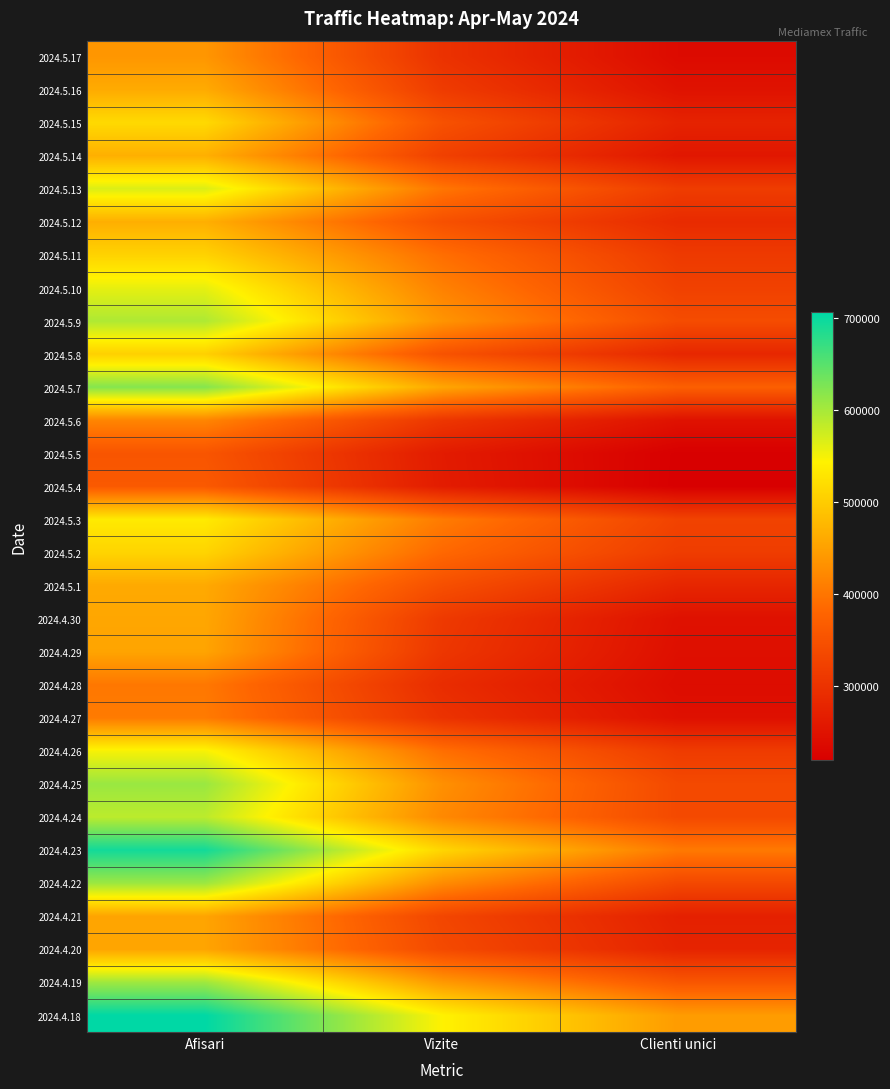

Reading right to left, list all the values displayed in this chart.

2024.5.17: Clienti unici=237359	Vizite=299929	Afisari=437904
2024.5.16: Clienti unici=249673	Vizite=314491	Afisari=461804
2024.5.15: Clienti unici=275736	Vizite=349794	Afisari=516053
2024.5.14: Clienti unici=256423	Vizite=322375	Afisari=467184
2024.5.13: Clienti unici=316182	Vizite=400485	Afisari=566397
2024.5.12: Clienti unici=287880	Vizite=348055	Afisari=466472
2024.5.11: Clienti unici=312495	Vizite=391722	Afisari=507599
2024.5.10: Clienti unici=323319	Vizite=413642	Afisari=558852
2024.5.9: Clienti unici=340961	Vizite=435929	Afisari=594992
2024.5.8: Clienti unici=282030	Vizite=351201	Afisari=504822
2024.5.7: Clienti unici=371056	Vizite=456424	Afisari=621132
2024.5.6: Clienti unici=249155	Vizite=307056	Afisari=418605
2024.5.5: Clienti unici=220005	Vizite=263767	Afisari=355442
2024.5.4: Clienti unici=219446	Vizite=265110	Afisari=361986
2024.5.3: Clienti unici=326229	Vizite=407115	Afisari=534956
2024.5.2: Clienti unici=316263	Vizite=384472	Afisari=509605
2024.5.1: Clienti unici=280152	Vizite=345962	Afisari=459863
2024.4.30: Clienti unici=247636	Vizite=312108	Afisari=456784
2024.4.29: Clienti unici=244956	Vizite=307372	Afisari=453937
2024.4.28: Clienti unici=240234	Vizite=290974	Afisari=402653
2024.4.27: Clienti unici=246001	Vizite=300549	Afisari=405929
2024.4.26: Clienti unici=314839	Vizite=392275	Afisari=548431
2024.4.25: Clienti unici=336195	Vizite=431193	Afisari=608030
2024.4.24: Clienti unici=336709	Vizite=422427	Afisari=586386
2024.4.23: Clienti unici=404229	Vizite=511811	Afisari=693868
2024.4.22: Clienti unici=334842	Vizite=426273	Afisari=606906
2024.4.21: Clienti unici=272195	Vizite=331409	Afisari=454152
2024.4.20: Clienti unici=277308	Vizite=337529	Afisari=454486
2024.4.19: Clienti unici=357486	Vizite=441841	Afisari=604661
2024.4.18: Clienti unici=444236	Vizite=544439	Afisari=706047